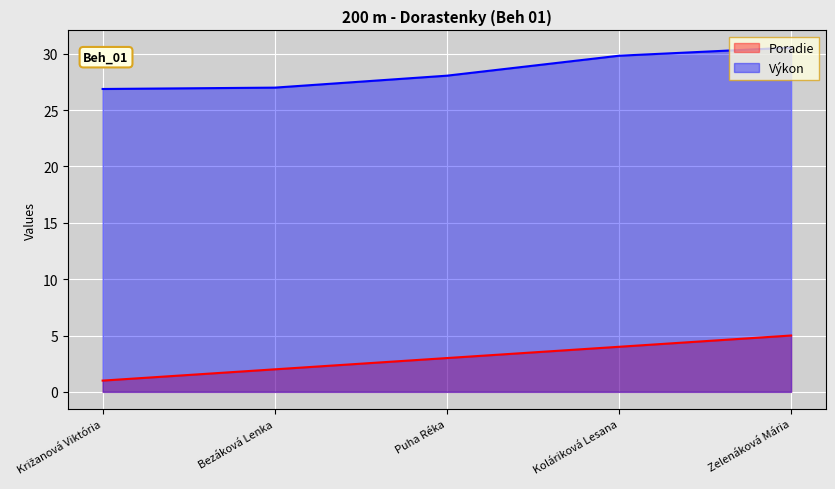

At which label does Výkon reach its minimum?

Križanová Viktória